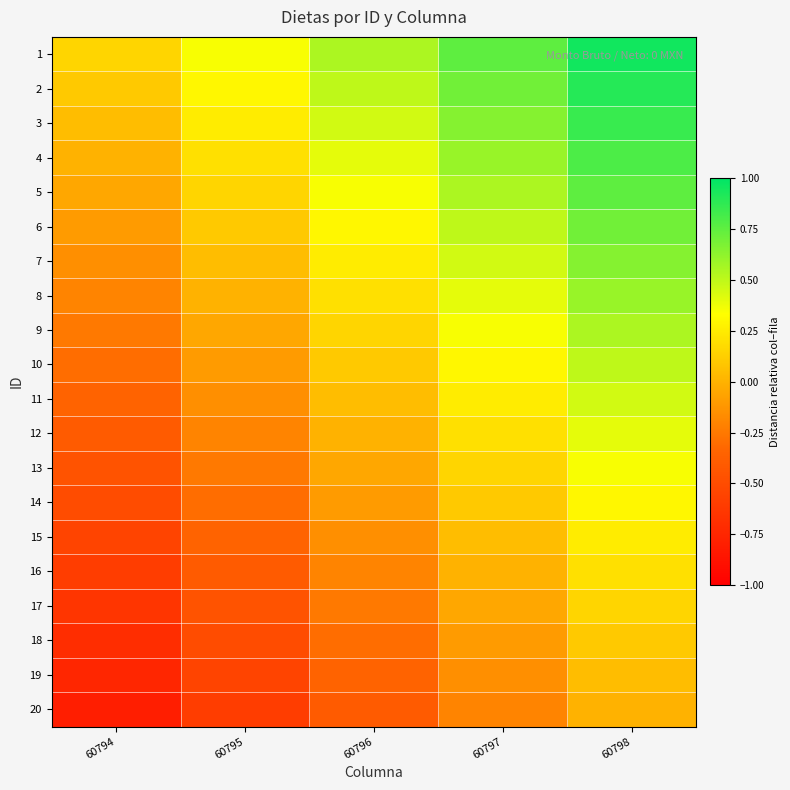

Rank the series at 60798 from highest to lowest value.

1, 2, 3, 4, 5, 6, 7, 8, 9, 10, 11, 12, 13, 14, 15, 16, 17, 18, 19, 20